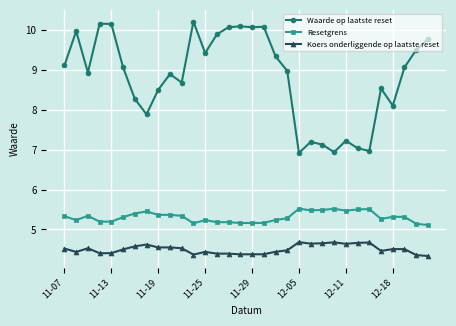

At how many categories does at least one series exceed 5?

32